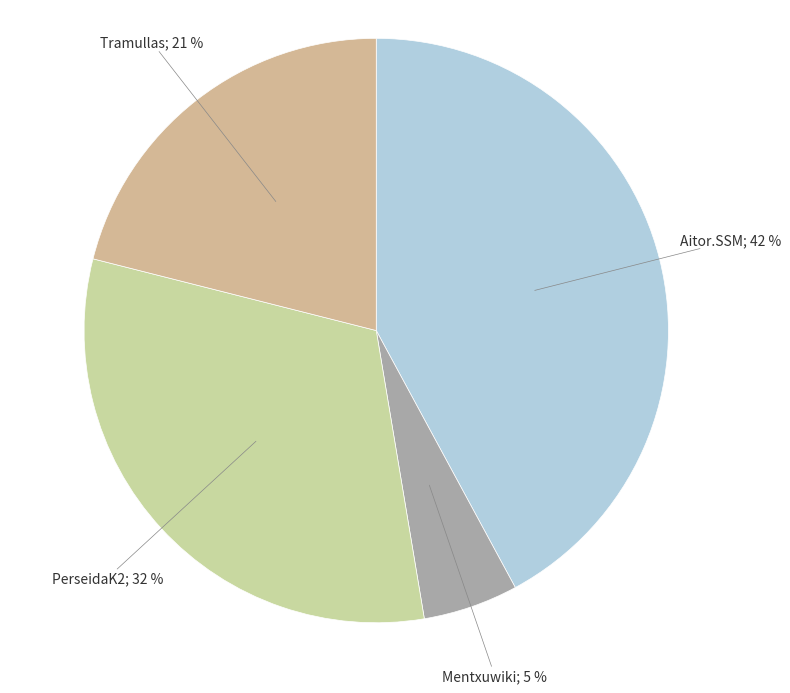

Is there a majority slice in this chart?

No